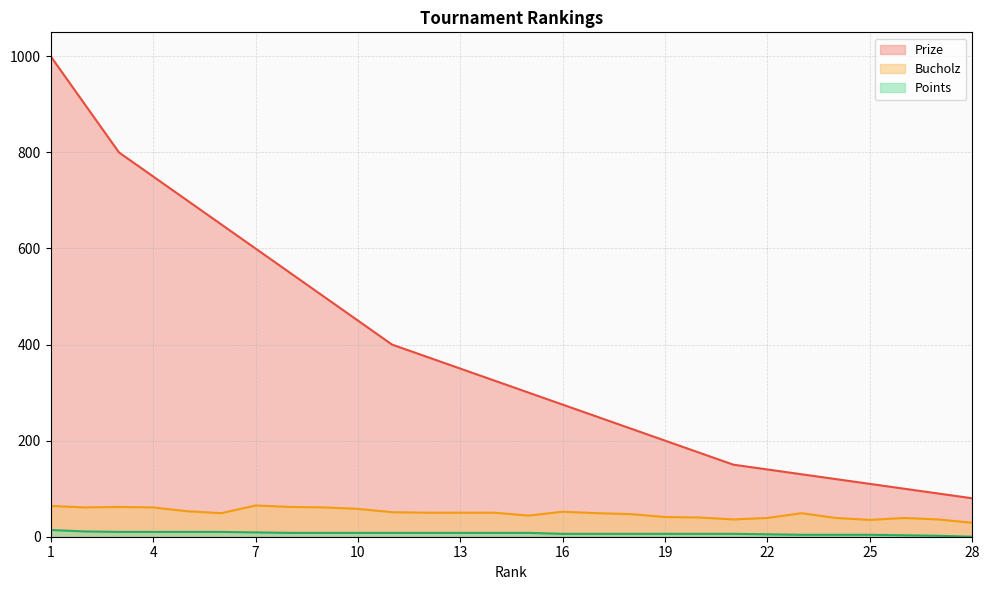

True or false: Points and Prize cross at least once.

False